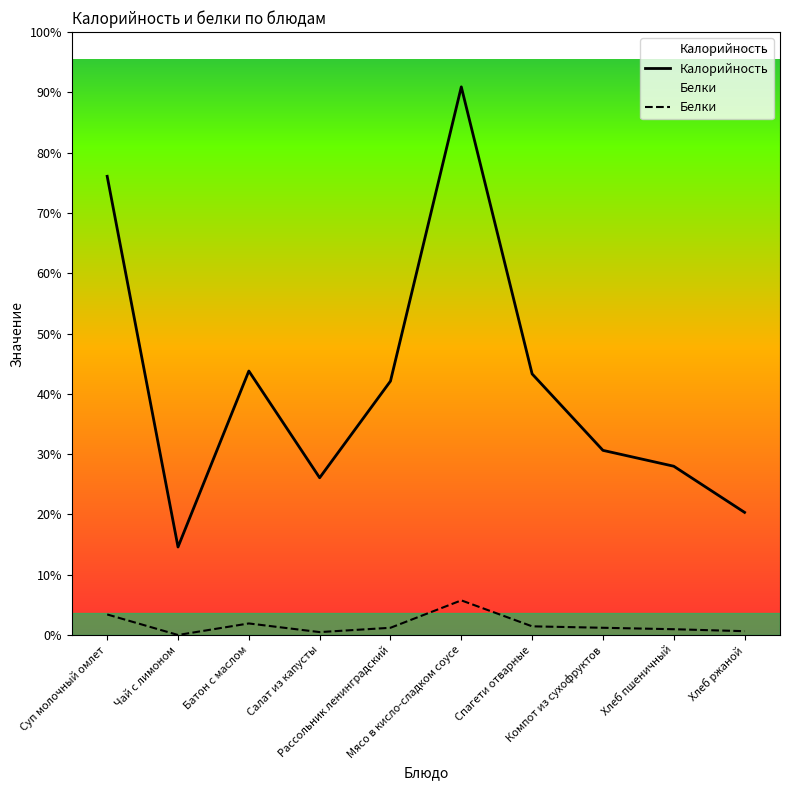

Is it true that Белки equals 9.1 at Спагети отварные?

False